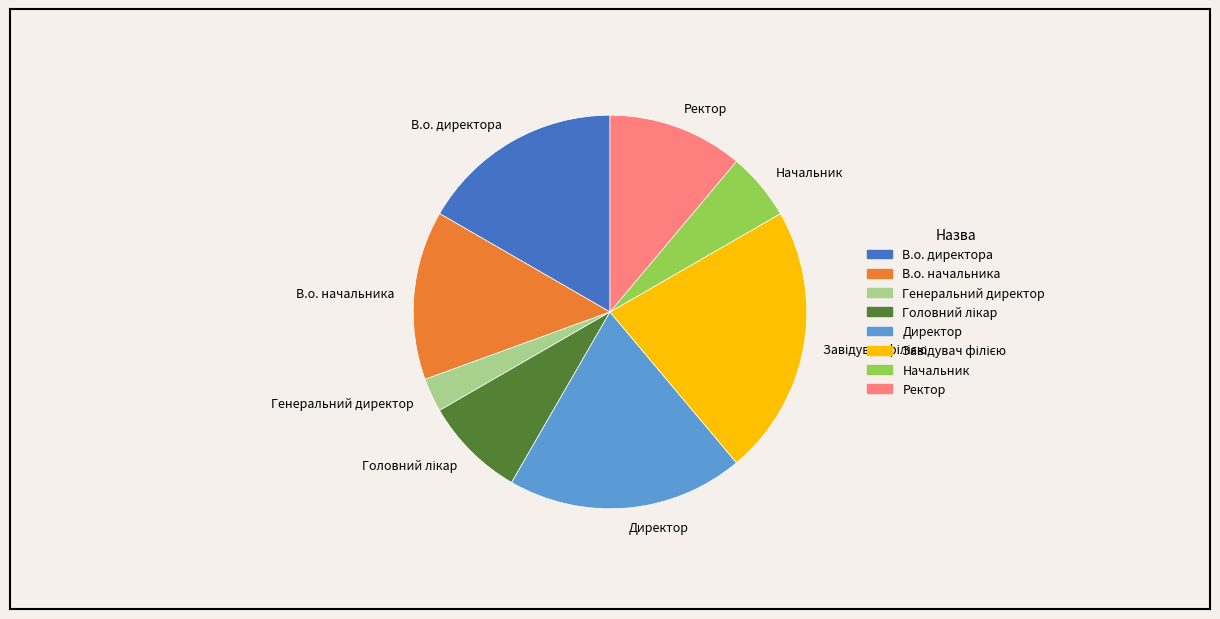

Is it true that В.о. начальника is 26% of the pie?

False